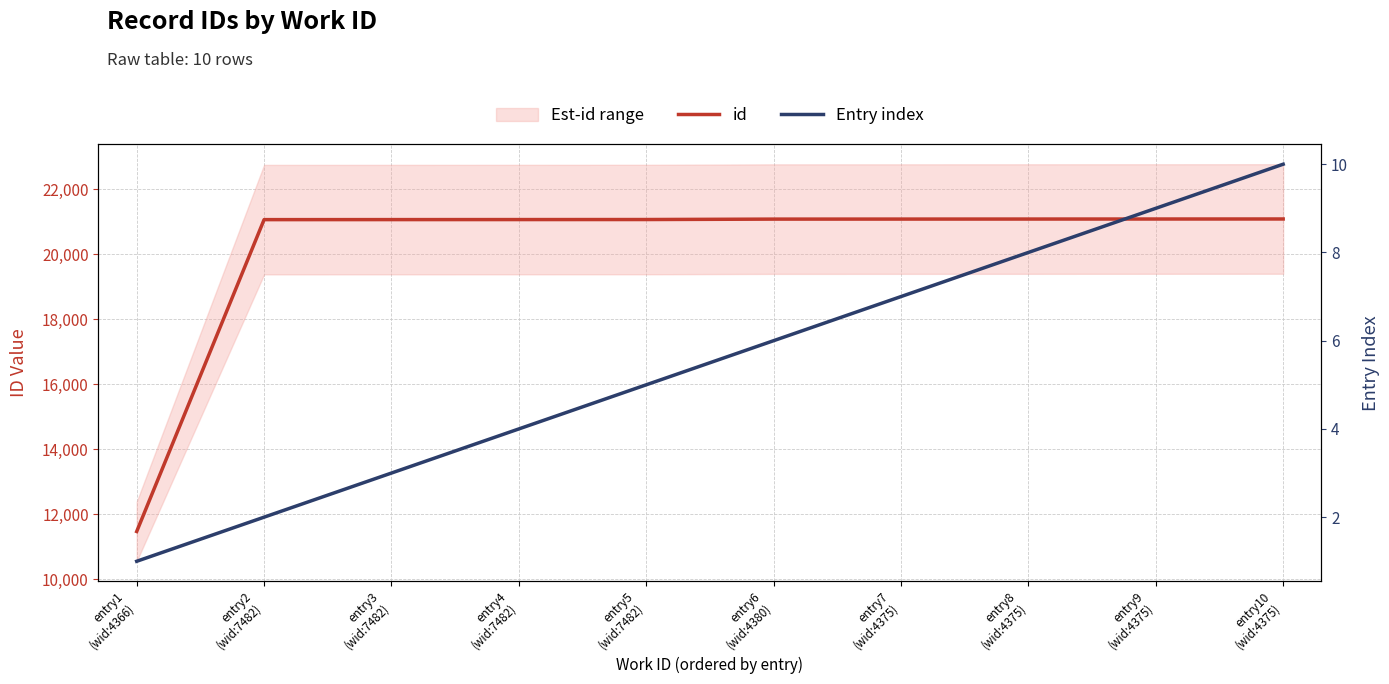

What value does the Entry index series have at entry6
(wid:4380)?

6